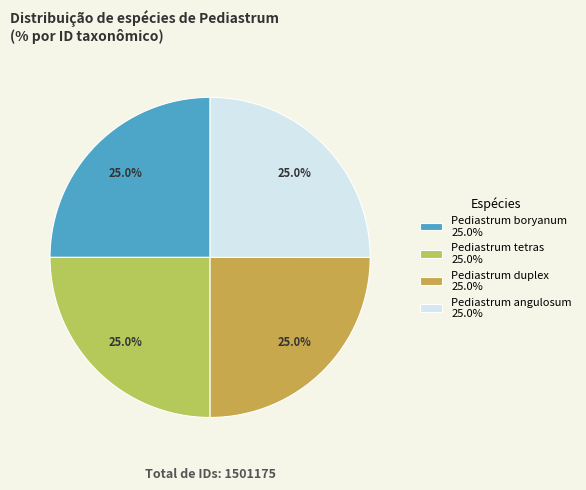

What portion of the pie excludes Pediastrum tetras?

75.0%